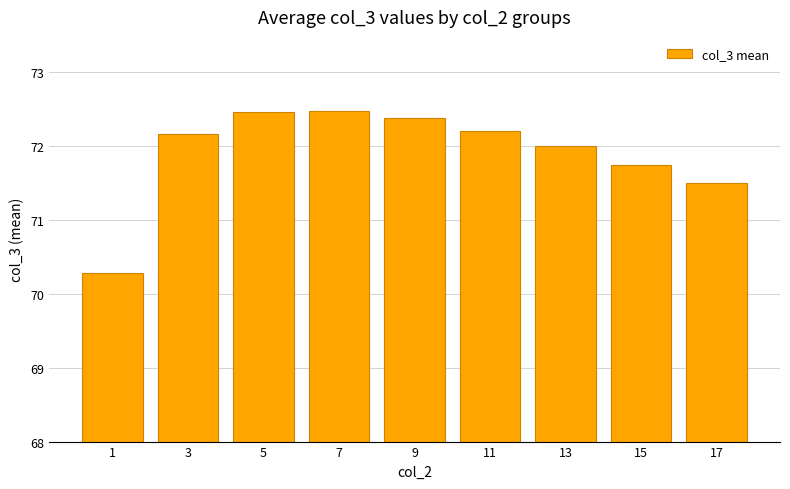

Reading left to right, transcribe all the data shown in this chart.

70.3	72.2	72.5	72.5	72.4	72.2	72.0	71.7	71.5